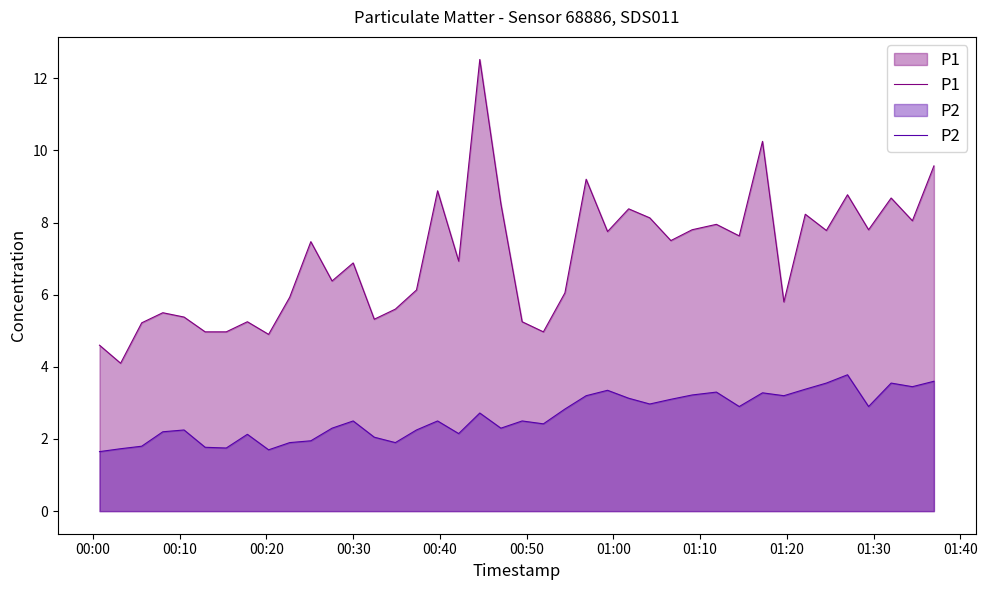

What is the highest value of the P2 series?

3.8